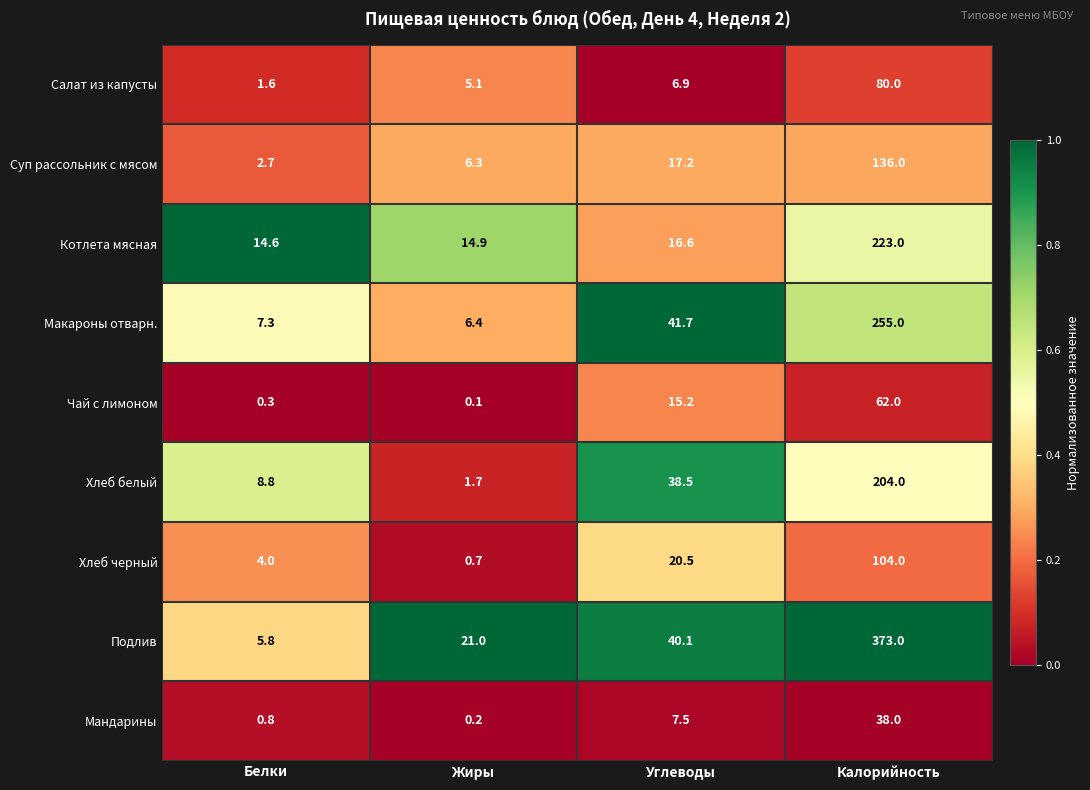

Rank the series at Жиры from highest to lowest value.

Подлив, Котлета мясная, Макароны отварн., Суп рассольник с мясом, Салат из капусты, Хлеб белый, Хлеб черный, Мандарины, Чай с лимоном